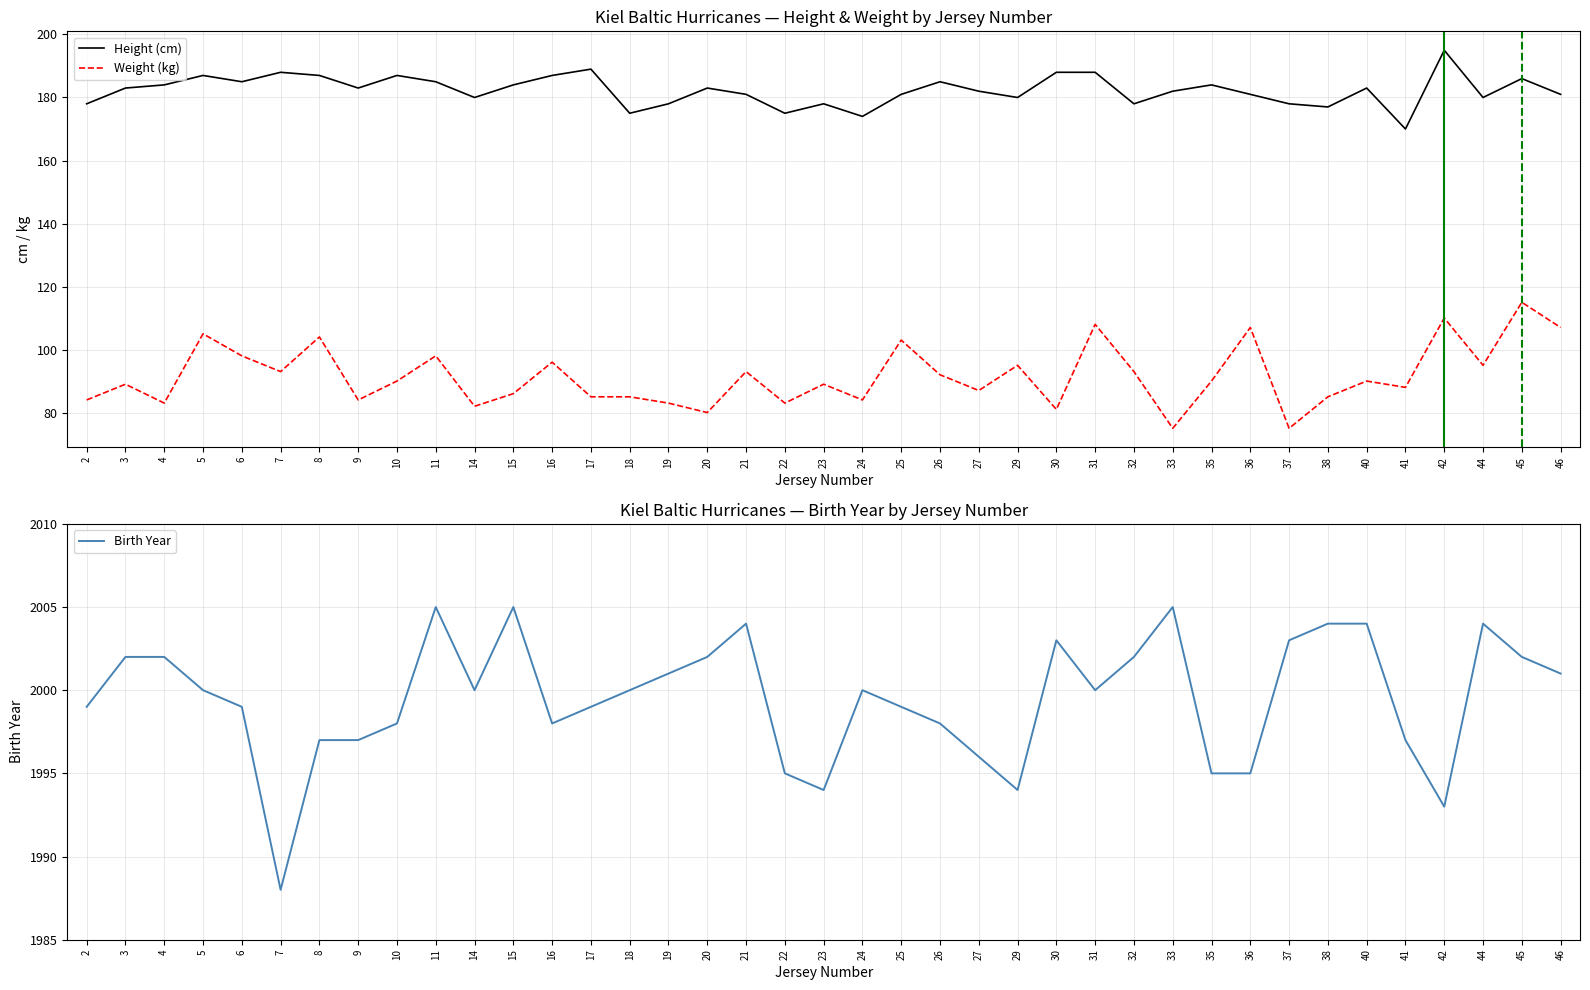

What is the difference between the highest and lowest values at 19?

1918